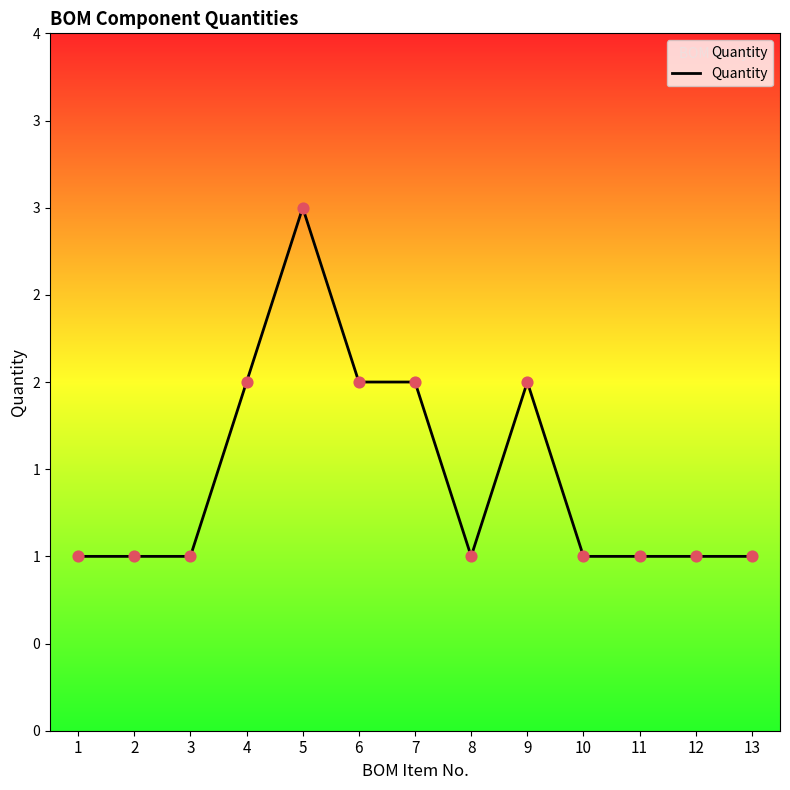

Which has a higher value, 3 or 5?

5